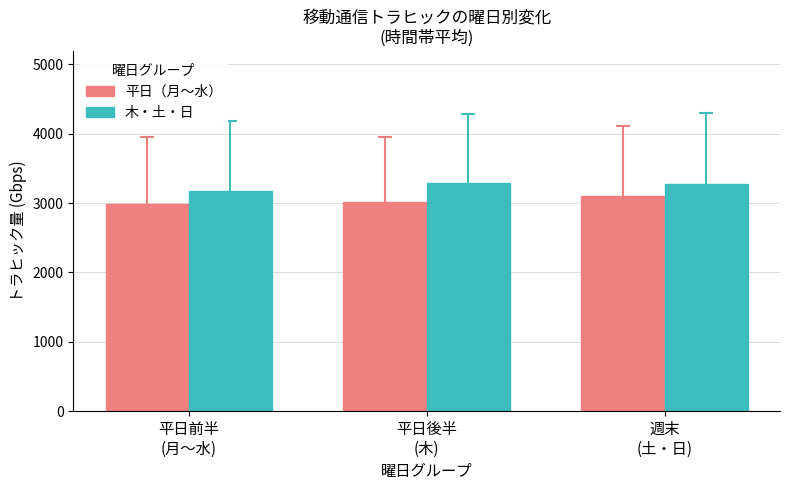

At which label does 平日（月〜水） first exceed 3012?

平日後半
(木)